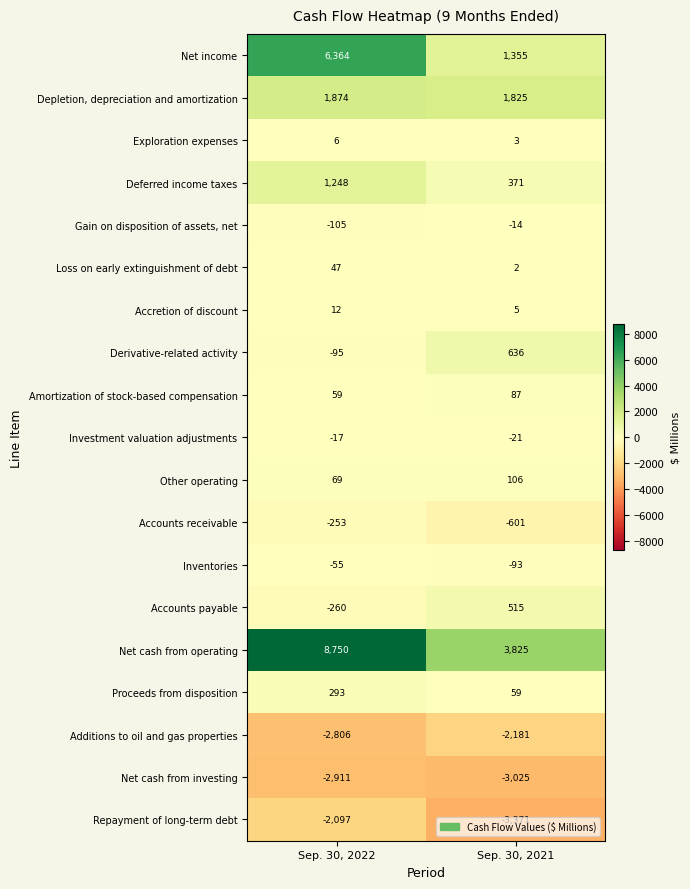

Which series has the largest range (max minus min)?

Net income